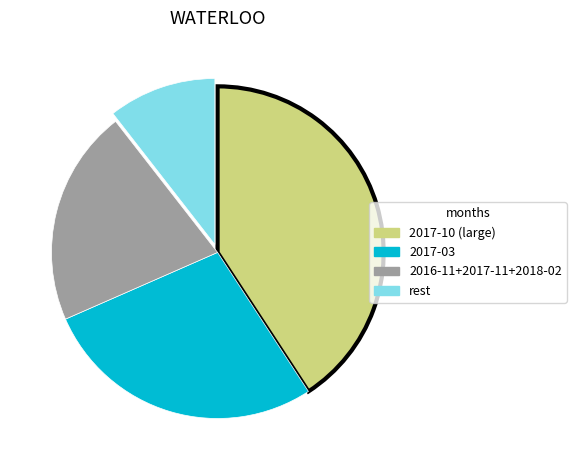

Is there a majority slice in this chart?

No